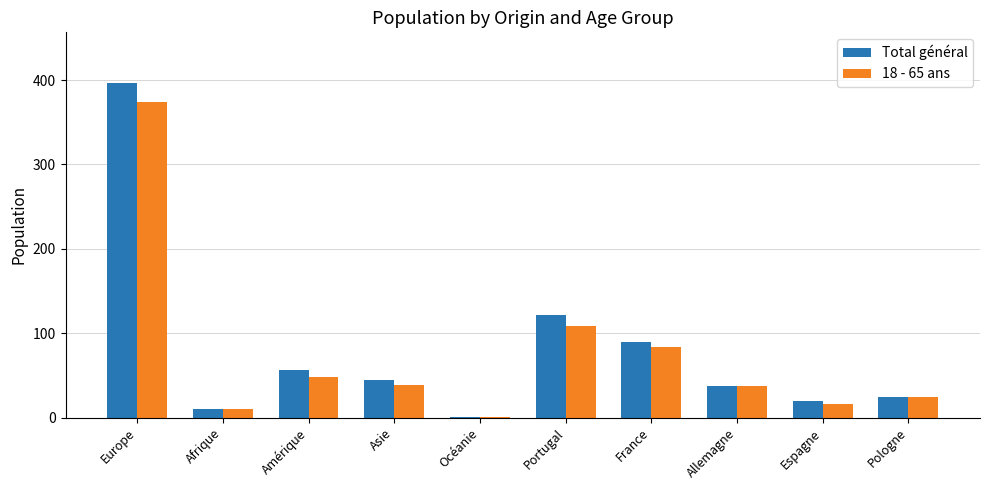

True or false: 18 - 65 ans has a value of 1 at Océanie.

True